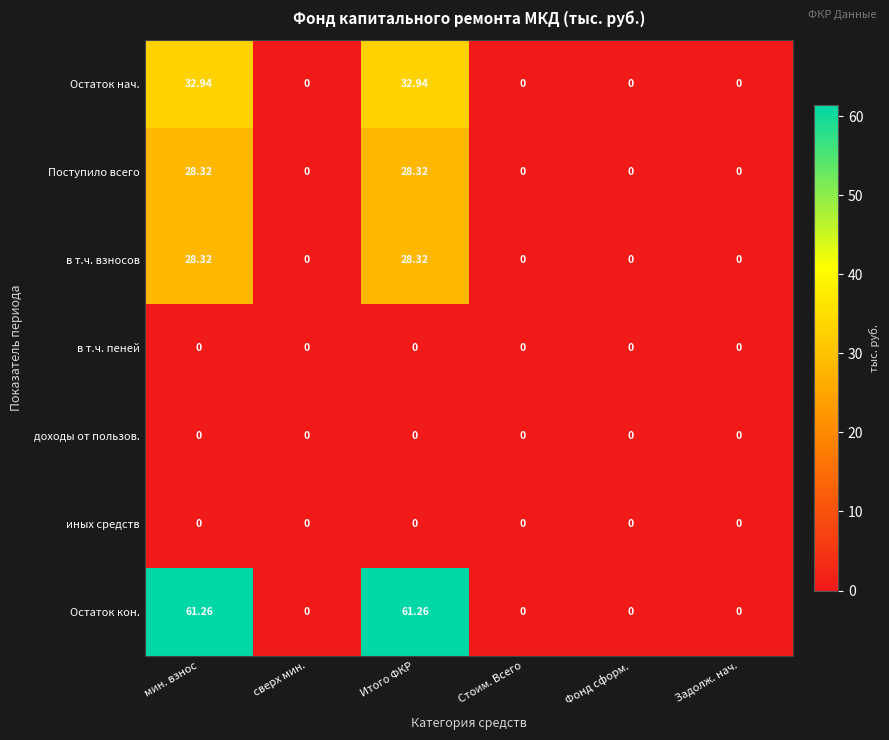

Which series has the widest spread of values?

Остаток кон.